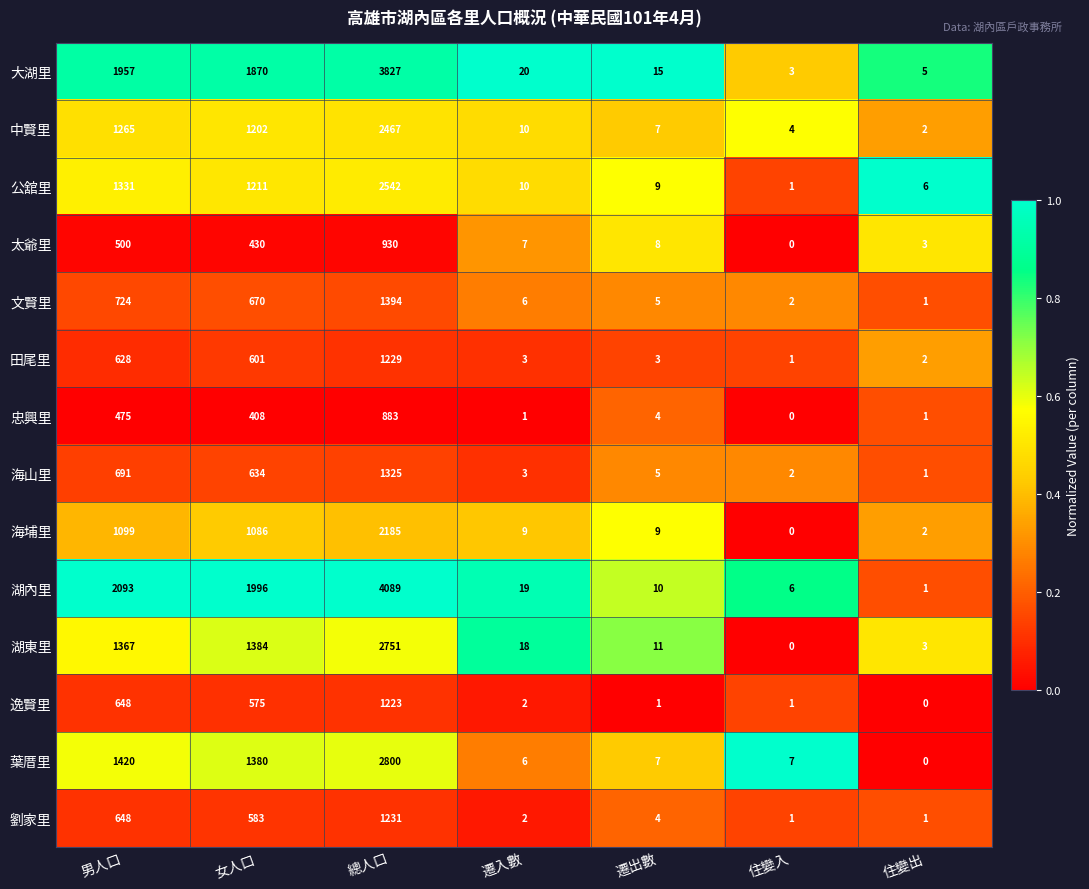

Rank the series by their maximum value, from lowest to highest.

忠興里, 太爺里, 逸賢里, 田尾里, 劉家里, 海山里, 文賢里, 海埔里, 中賢里, 公舘里, 湖東里, 葉厝里, 大湖里, 湖內里